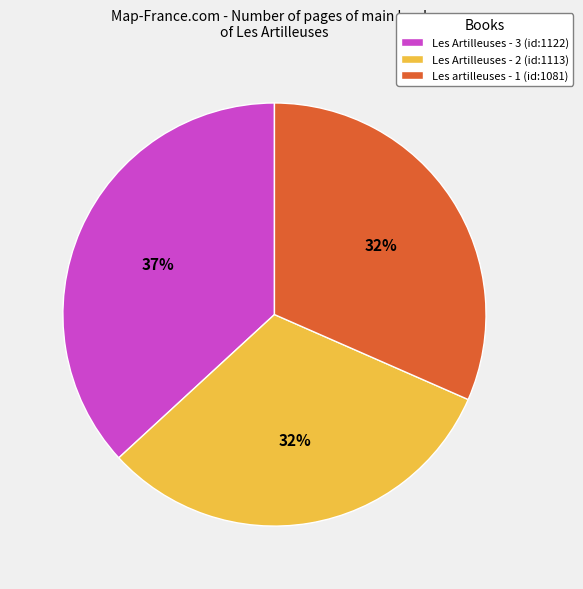

Between Les Artilleuses - 3 (id:1122) and Les artilleuses - 1 (id:1081), which is larger?

Les Artilleuses - 3 (id:1122)